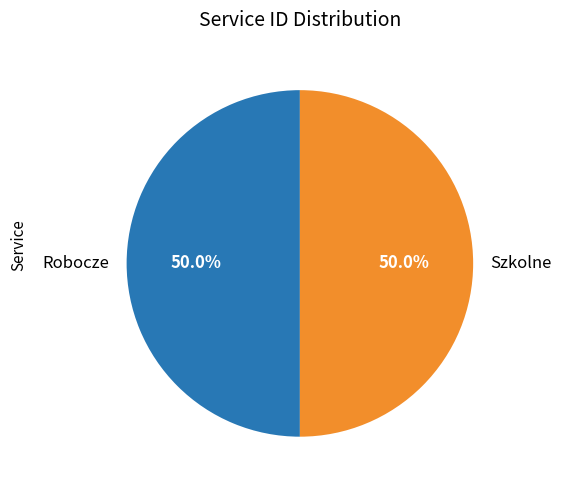

Approximately how many times larger is the value at Robocze compared to Szkolne?

1.0